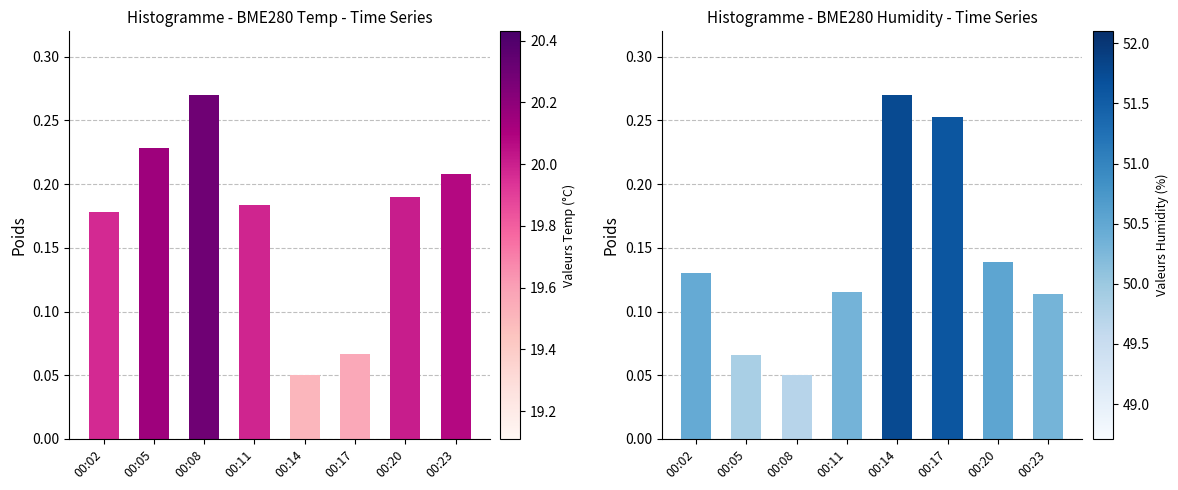

The value of BME280_temperature at 00:17 is 0.1. True or false?

False